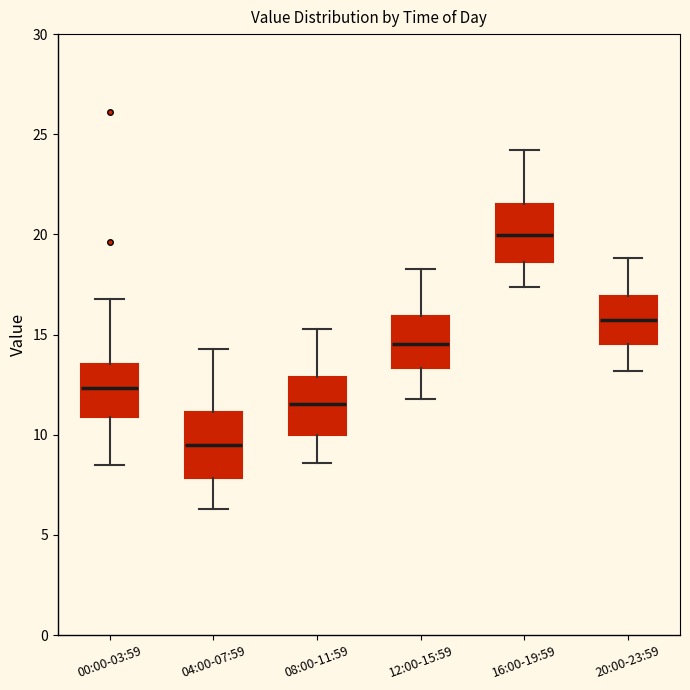

Which box has the highest median line?

16:00-19:59